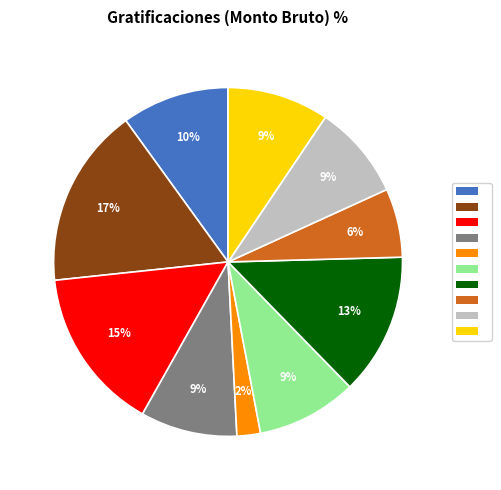

Is there a majority slice in this chart?

No